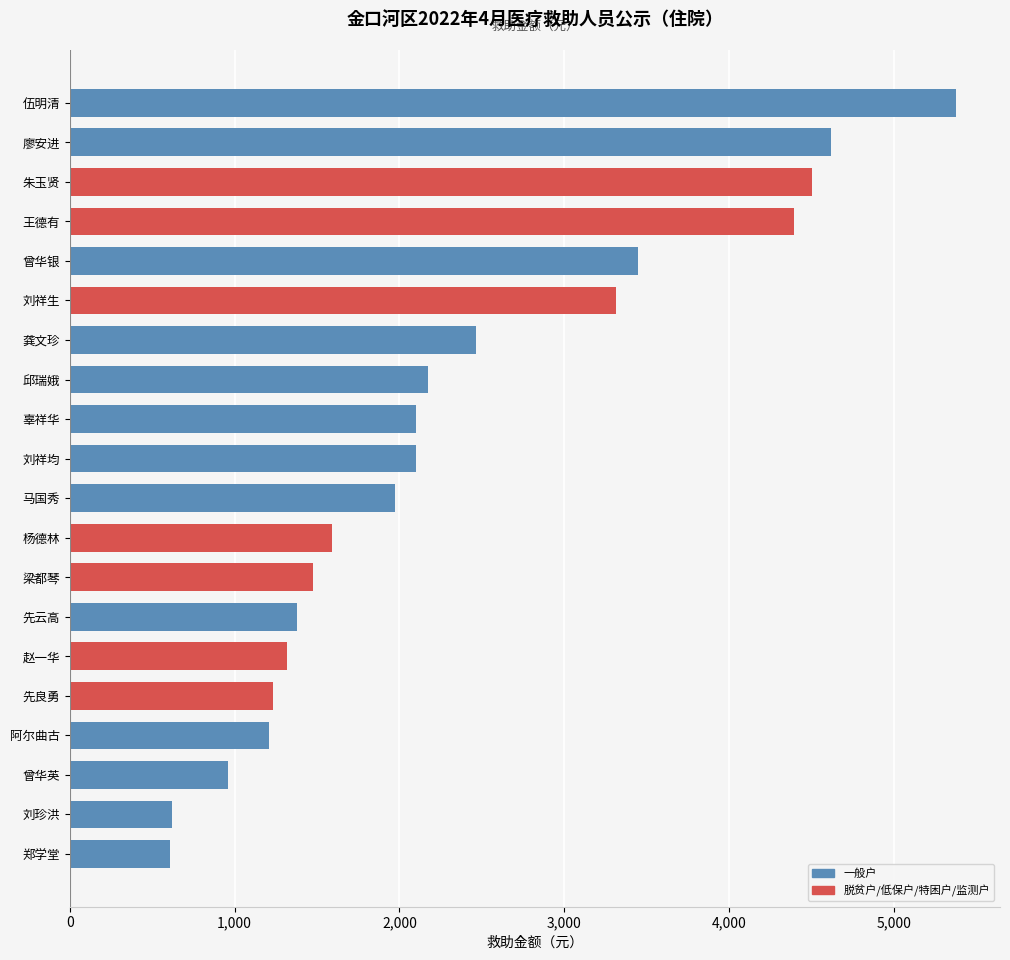

The value at 阿尔曲古 is 1211. True or false?

True